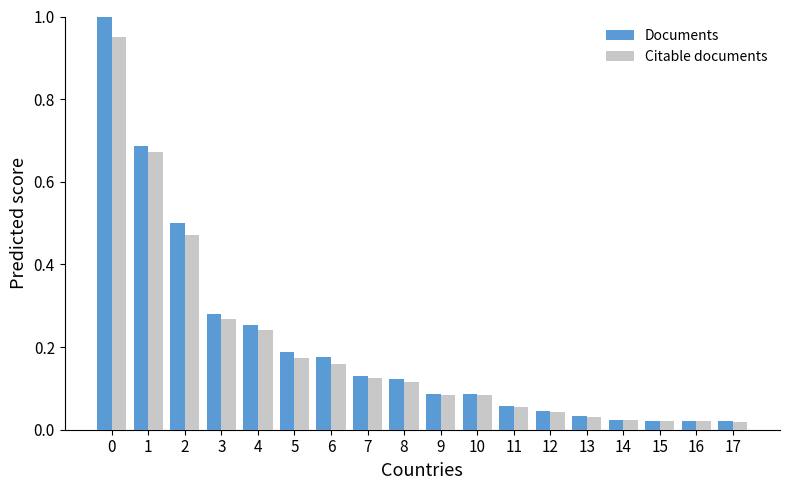

Which series has the widest spread of values?

Documents